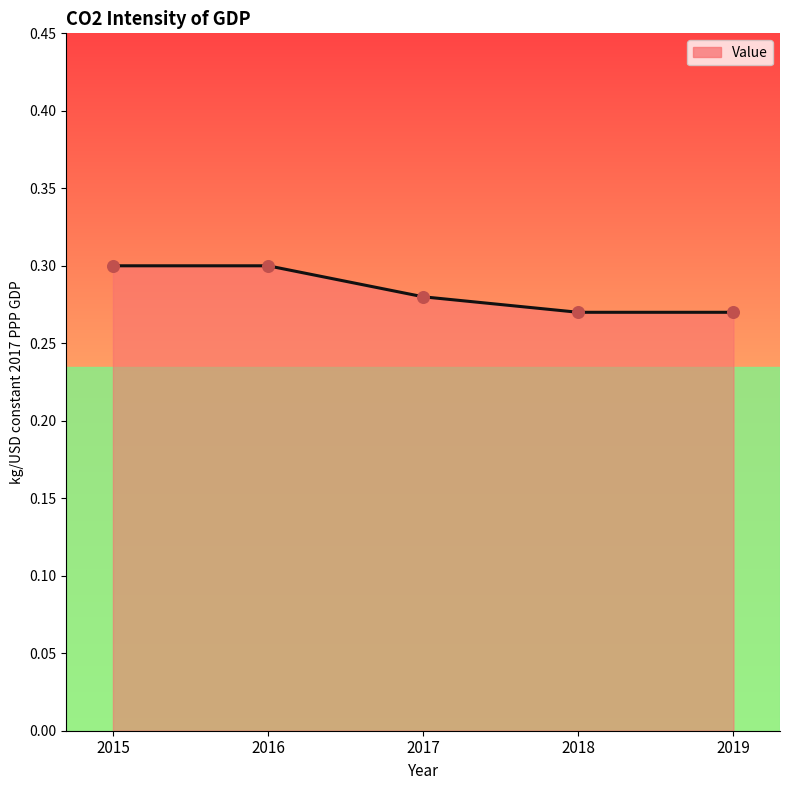

Between 2015 and 2019, which is larger?

2015